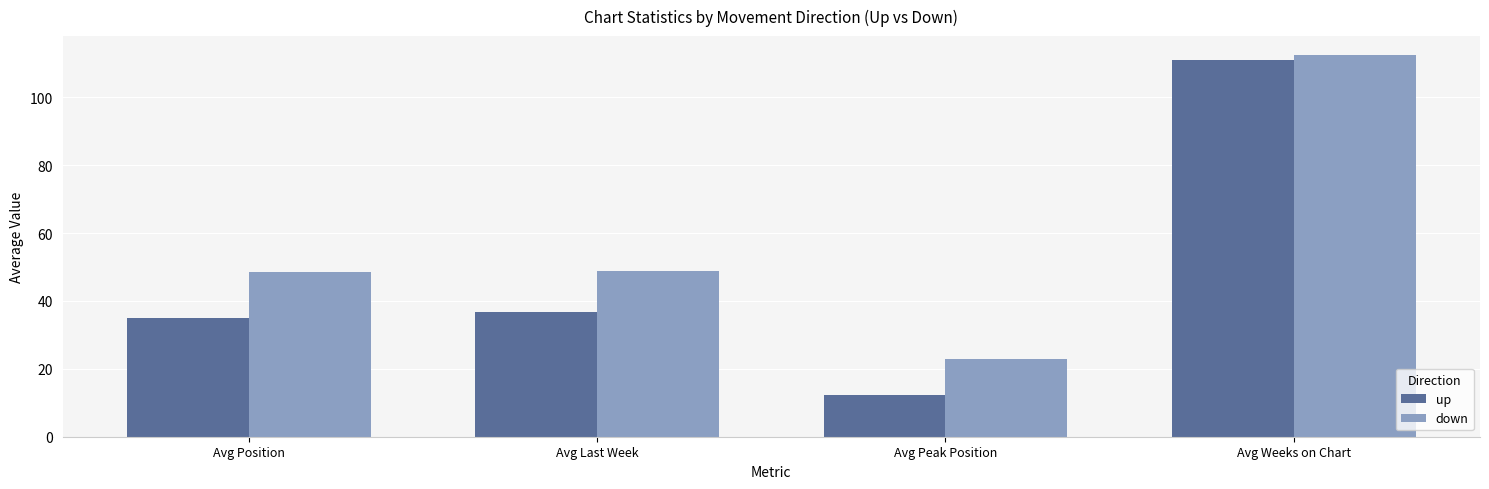

True or false: down has a value of 22.9 at Avg Peak Position.

True